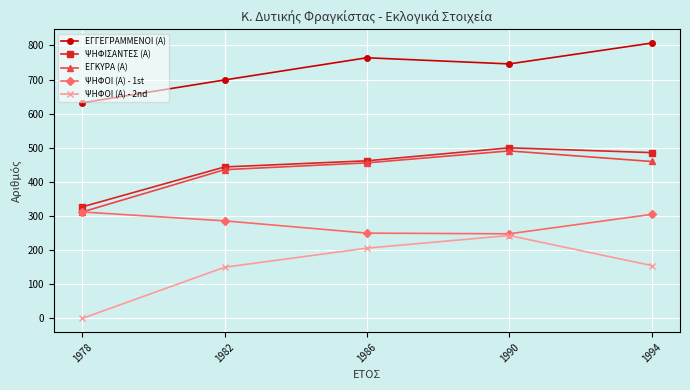

The value of ΕΓΚΥΡΑ (Α) at 1994 is 460. True or false?

True